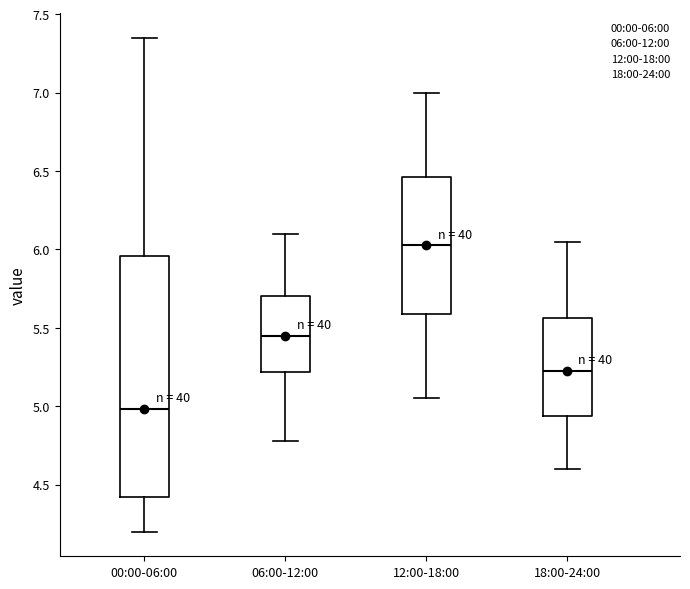

Which box is the tallest, from its lower edge to its upper edge?

00:00-06:00